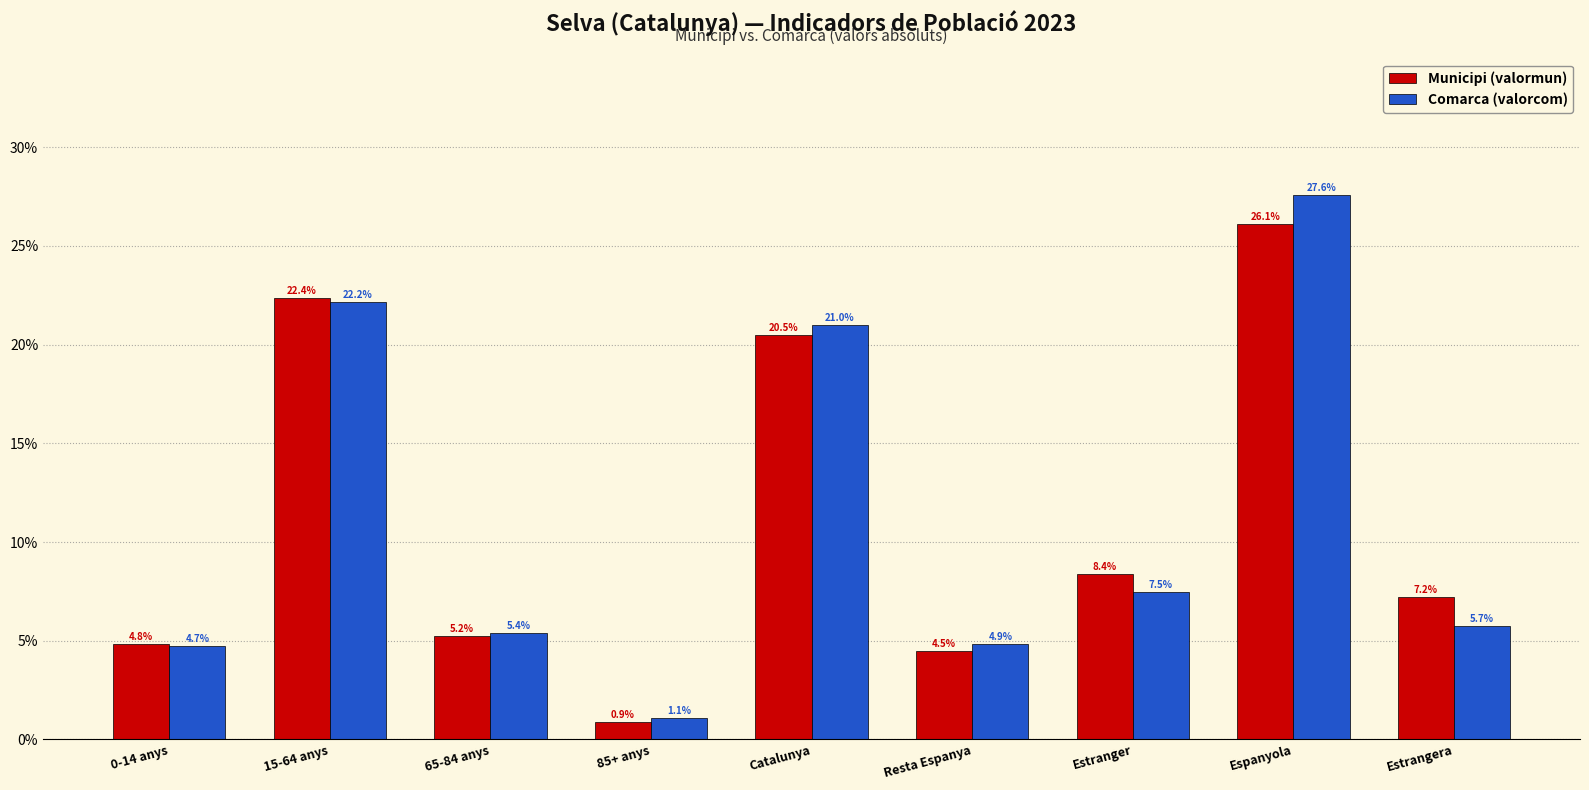

Which series changed the most between 65-84 anys and Estranger?

Municipi (valormun)